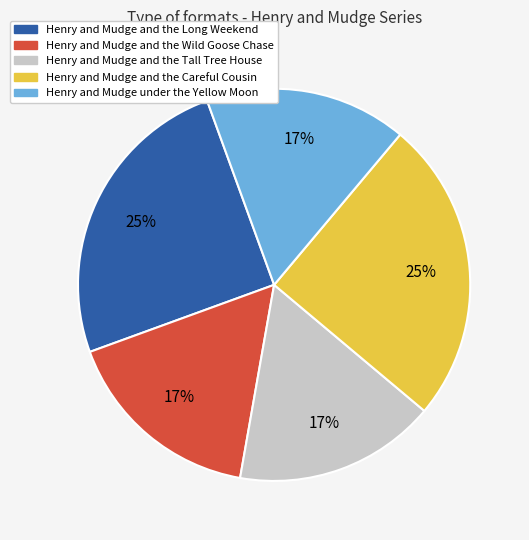

Count the number of slices in the pie.

5